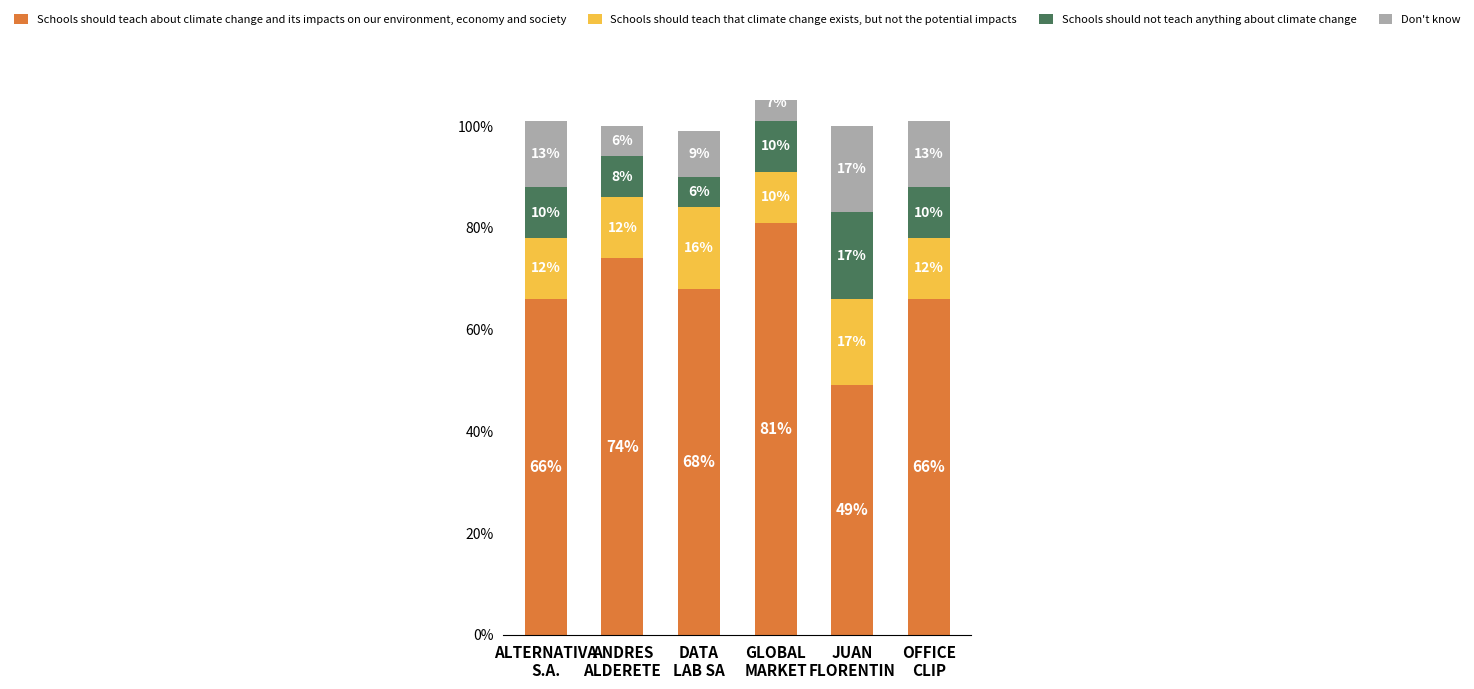

What is the difference between the maximum and minimum values in the Don't know series?

0.1